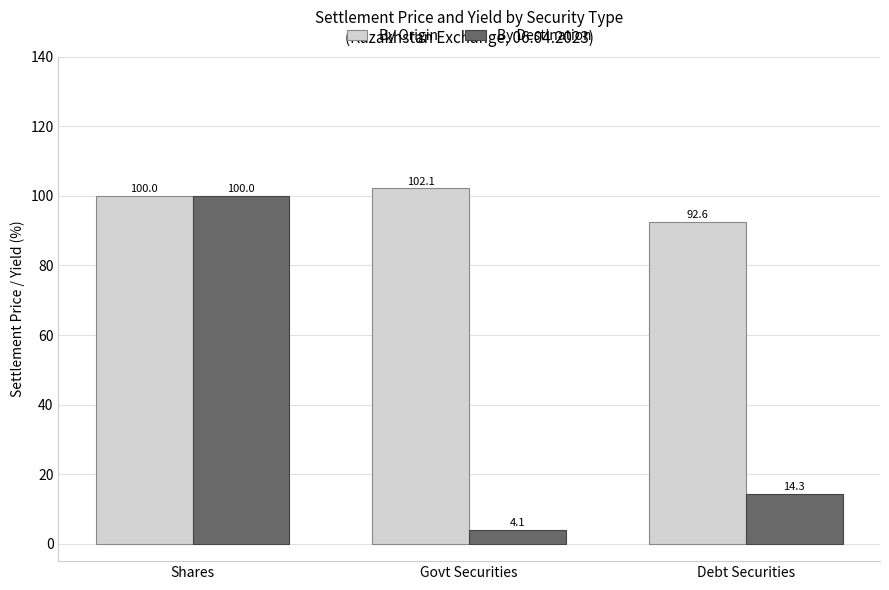

Between Shares and Debt Securities, which series saw the biggest shift?

By Destination